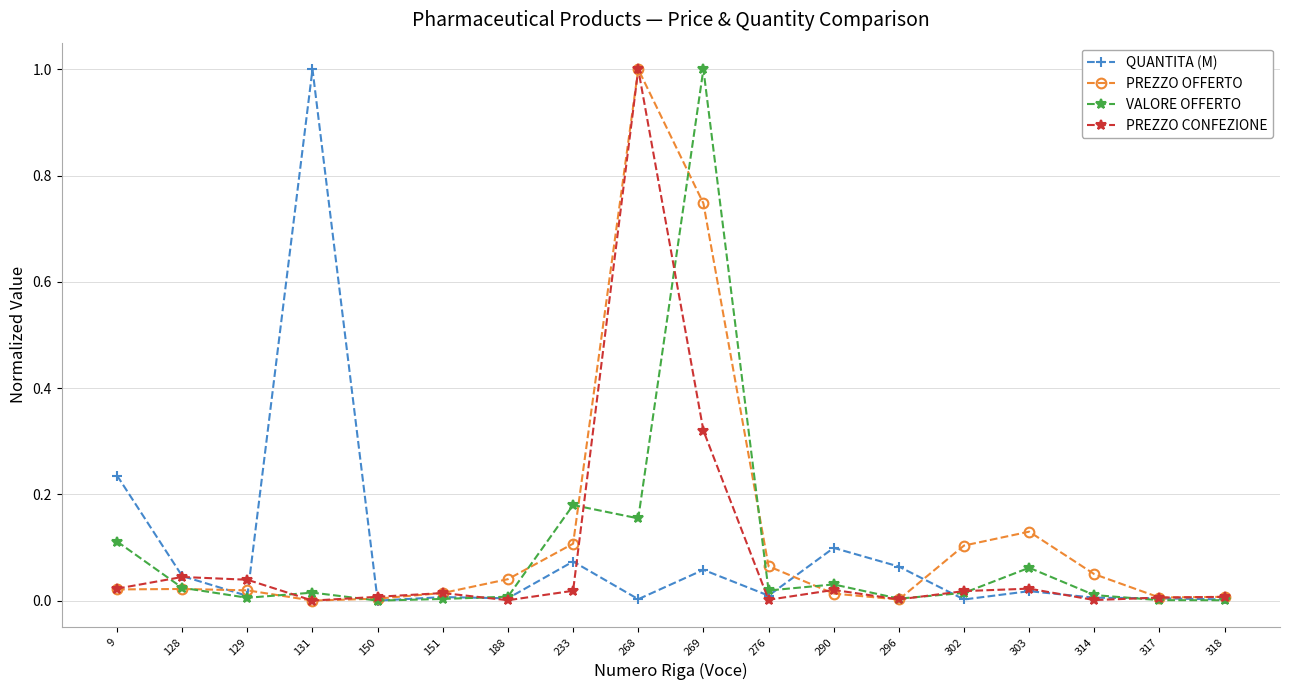

Between which two adjacent categories do VALORE OFFERTO and PREZZO CONFEZIONE first intersect?

9 and 128